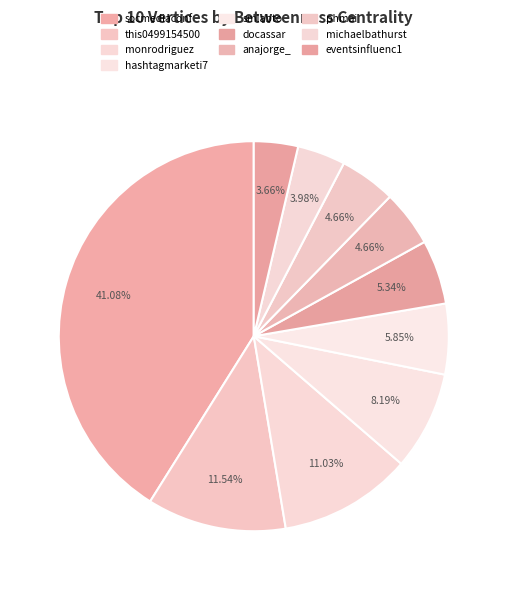

Which slice is the largest?

socmediaconf